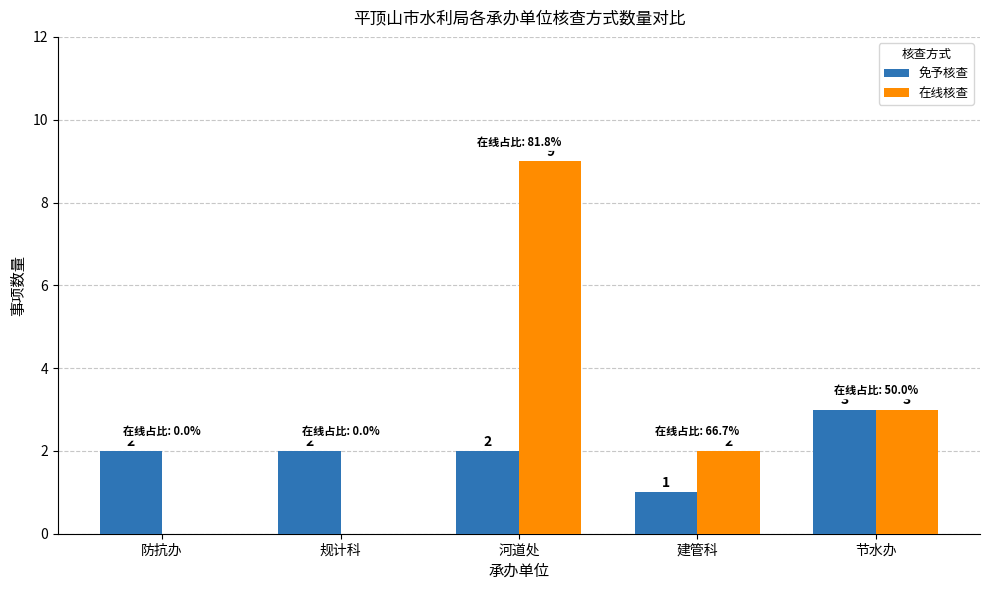

How many values in 在线核查 are above zero?

3